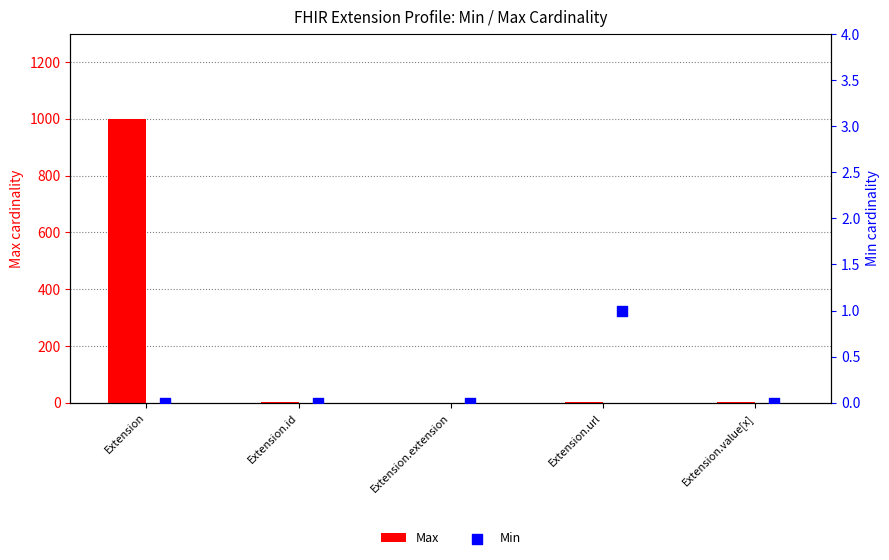

Which series has the widest spread of Y values?

Max